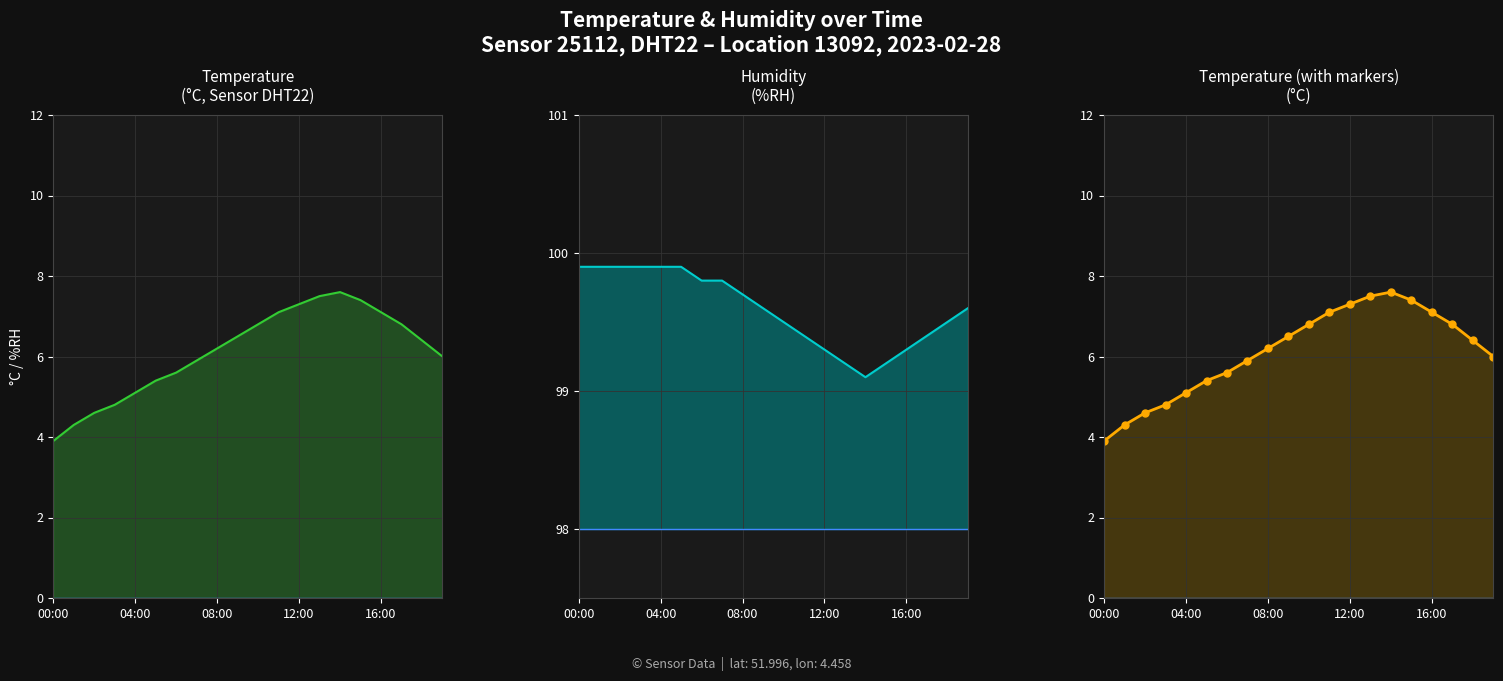

Which series has the largest range (max minus min)?

temperature